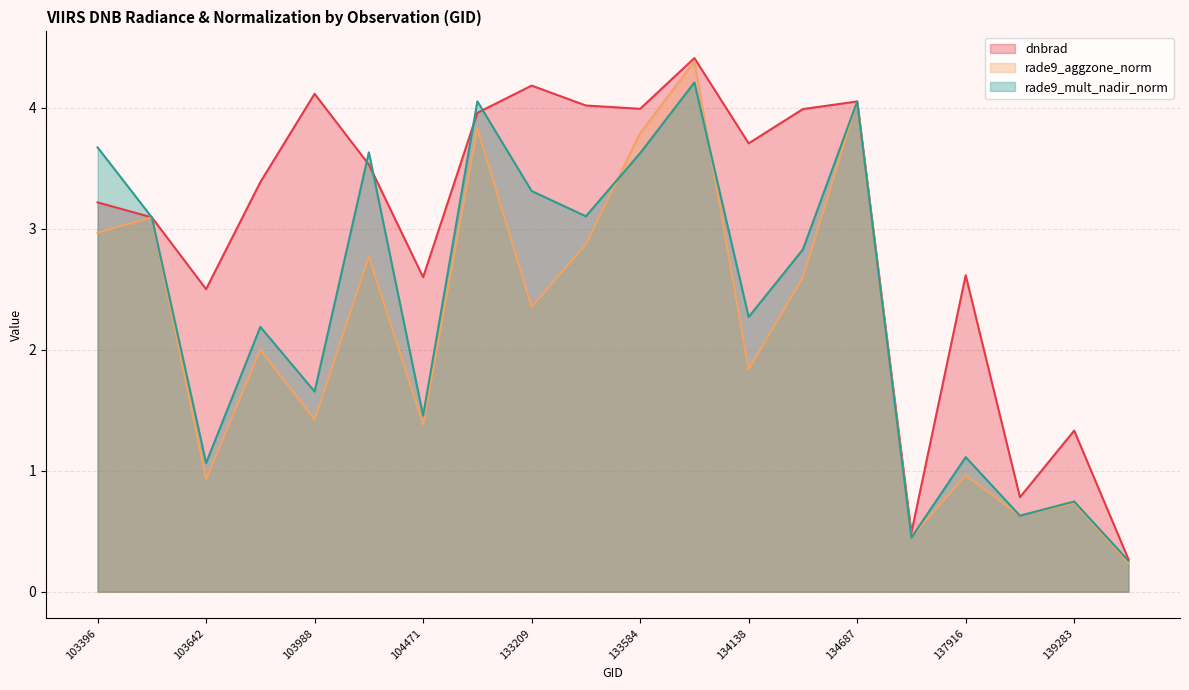

Reading left to right, transcribe all the data shown in this chart.

dnbrad: 103396=3.2	103515=3.1	103642=2.5	103877=3.4	103988=4.1	104346=3.5	104471=2.6	132847=4.0	133209=4.2	133404=4.0	133584=4.0	133762=4.4	134138=3.7	134322=4.0	134687=4.1	137903=0.5	137916=2.6	138492=0.8	139283=1.3	139866=0.3
rade9_aggzone_norm: 103396=3.0	103515=3.1	103642=0.9	103877=2.0	103988=1.4	104346=2.8	104471=1.4	132847=3.8	133209=2.4	133404=2.9	133584=3.8	133762=4.4	134138=1.8	134322=2.6	134687=4.1	137903=0.5	137916=1.0	138492=0.6	139283=0.7	139866=0.2
rade9_mult_nadir_norm: 103396=3.7	103515=3.1	103642=1.1	103877=2.2	103988=1.7	104346=3.6	104471=1.5	132847=4.1	133209=3.3	133404=3.1	133584=3.6	133762=4.2	134138=2.3	134322=2.8	134687=4.1	137903=0.4	137916=1.1	138492=0.6	139283=0.7	139866=0.3